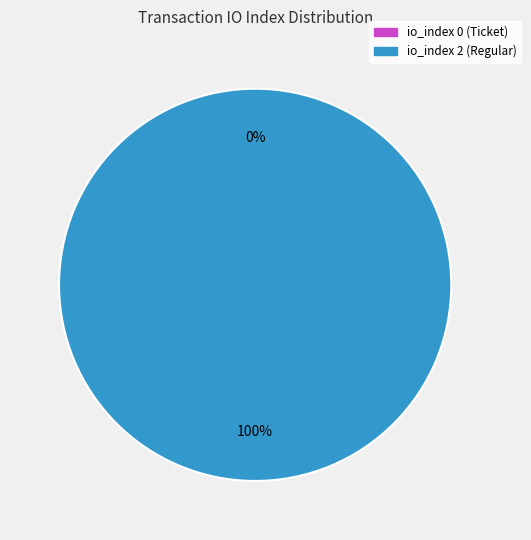

How many slices are in this pie chart?

2